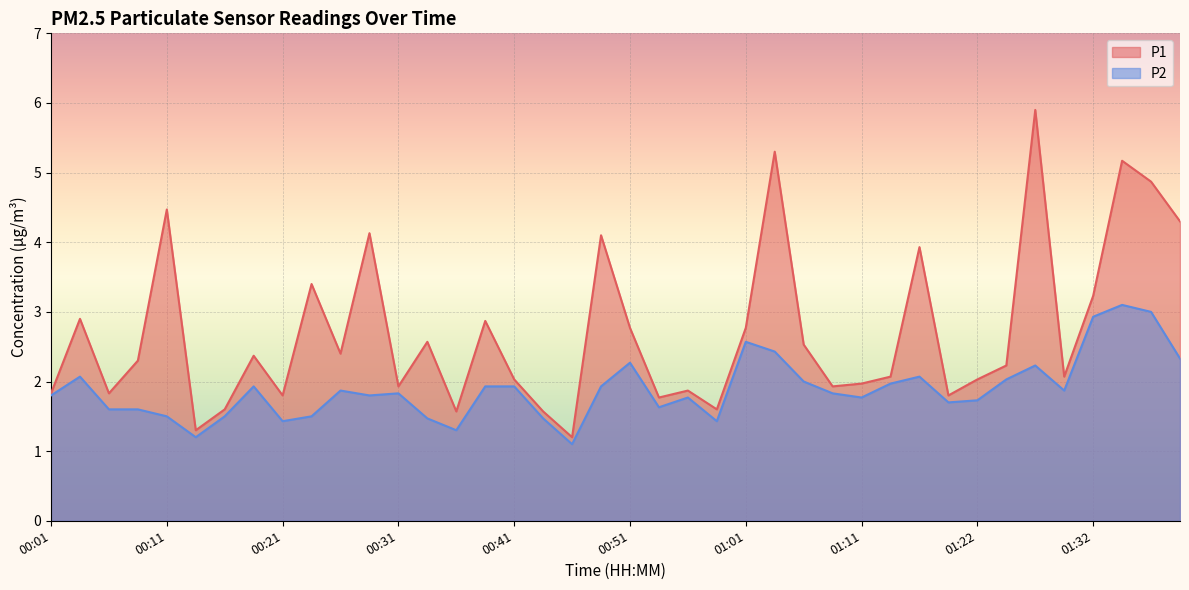

How many interior local peaks does the P2 series have?

10